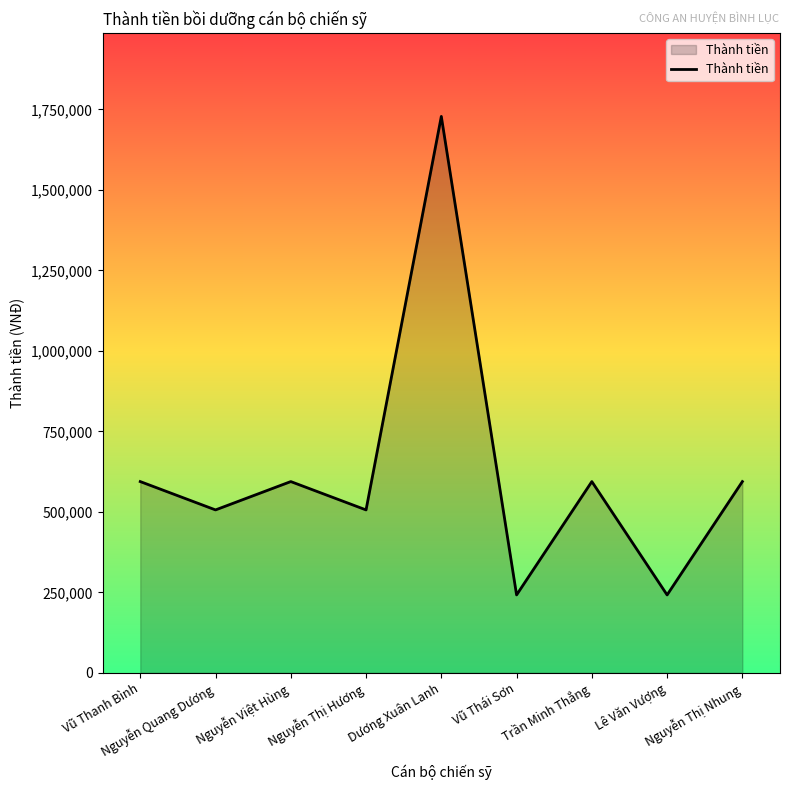

What is the difference between the maximum and minimum values?

1486000